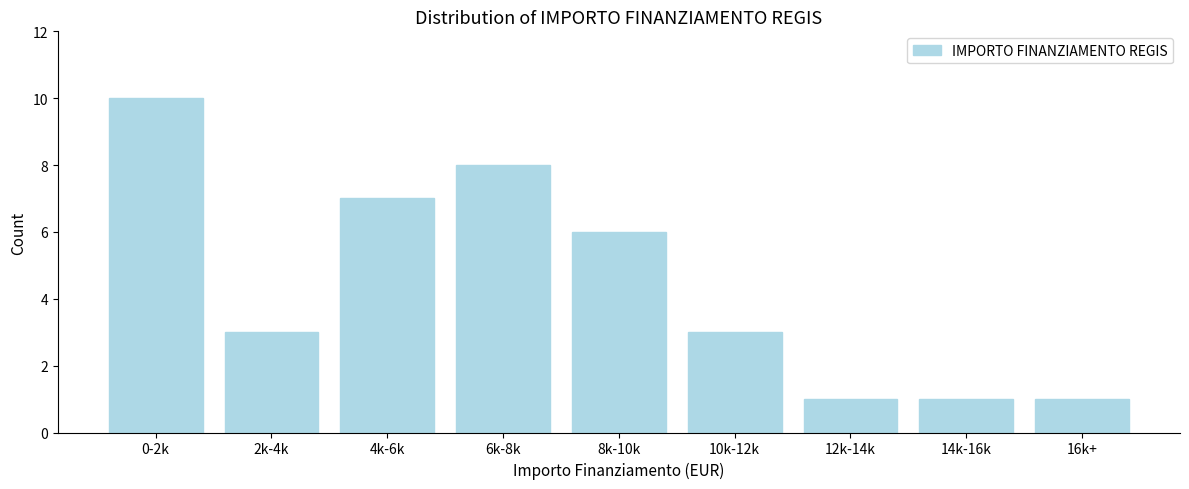

Reading left to right, transcribe all the data shown in this chart.

0-2k=10	2k-4k=3	4k-6k=7	6k-8k=8	8k-10k=6	10k-12k=3	12k-14k=1	14k-16k=1	16k+=1